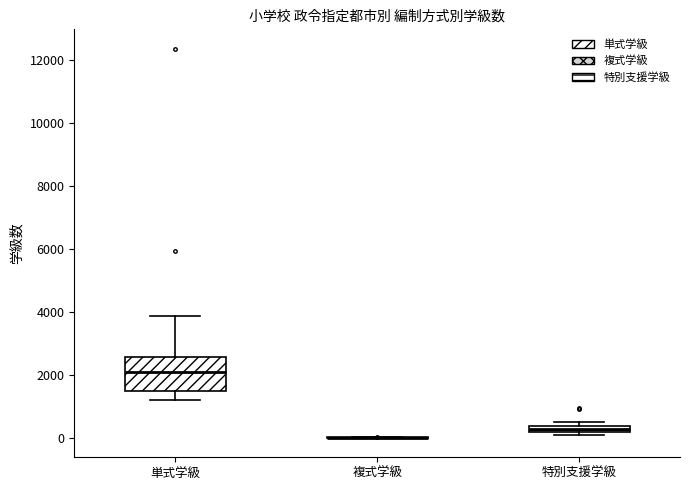

Comparing the boxes themselves (not the whiskers), which one is the tallest?

単式学級